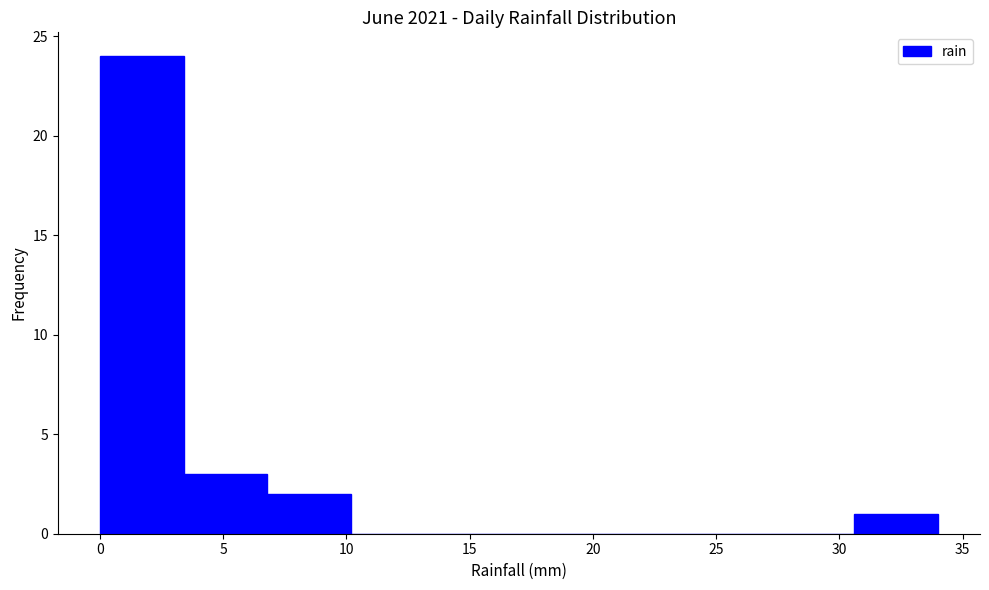

How tall is the bar that spans 6.8 to 10.2 on the x-axis? Neither the bar edges nor the heights are printed on the chart, so give them approximately, as read against the axes.

2